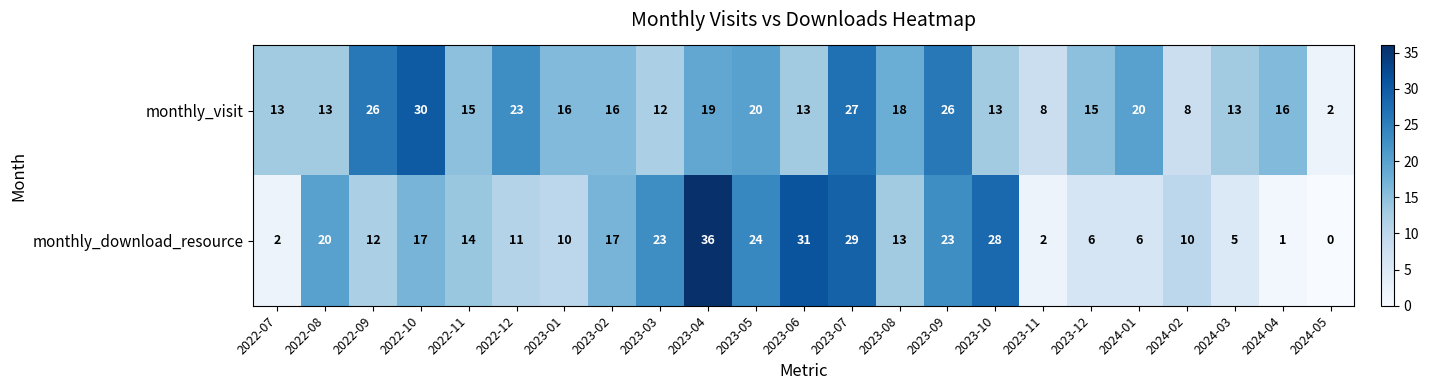

List the series in order of their peak value, lowest first.

monthly_visit, monthly_download_resource